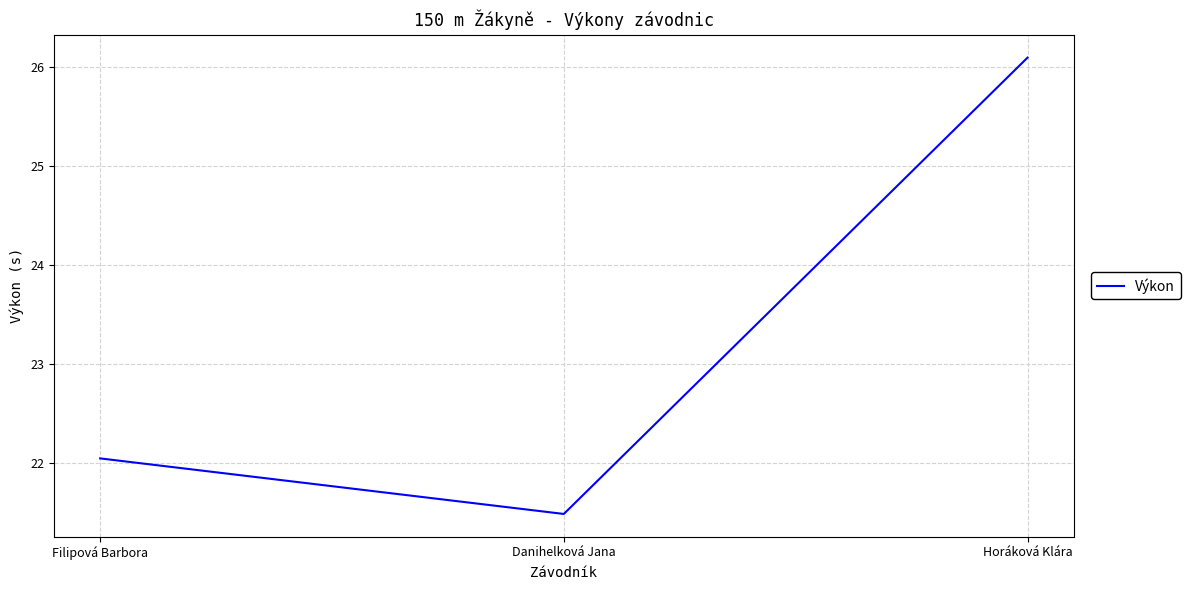

Which category has the lowest value across all series?

Danihelková Jana